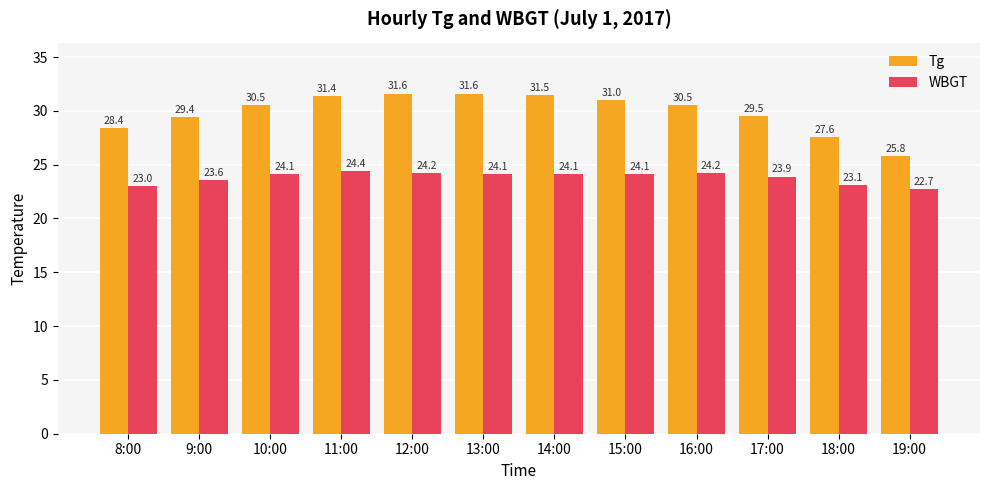

What is the minimum value shown in the chart?

22.7